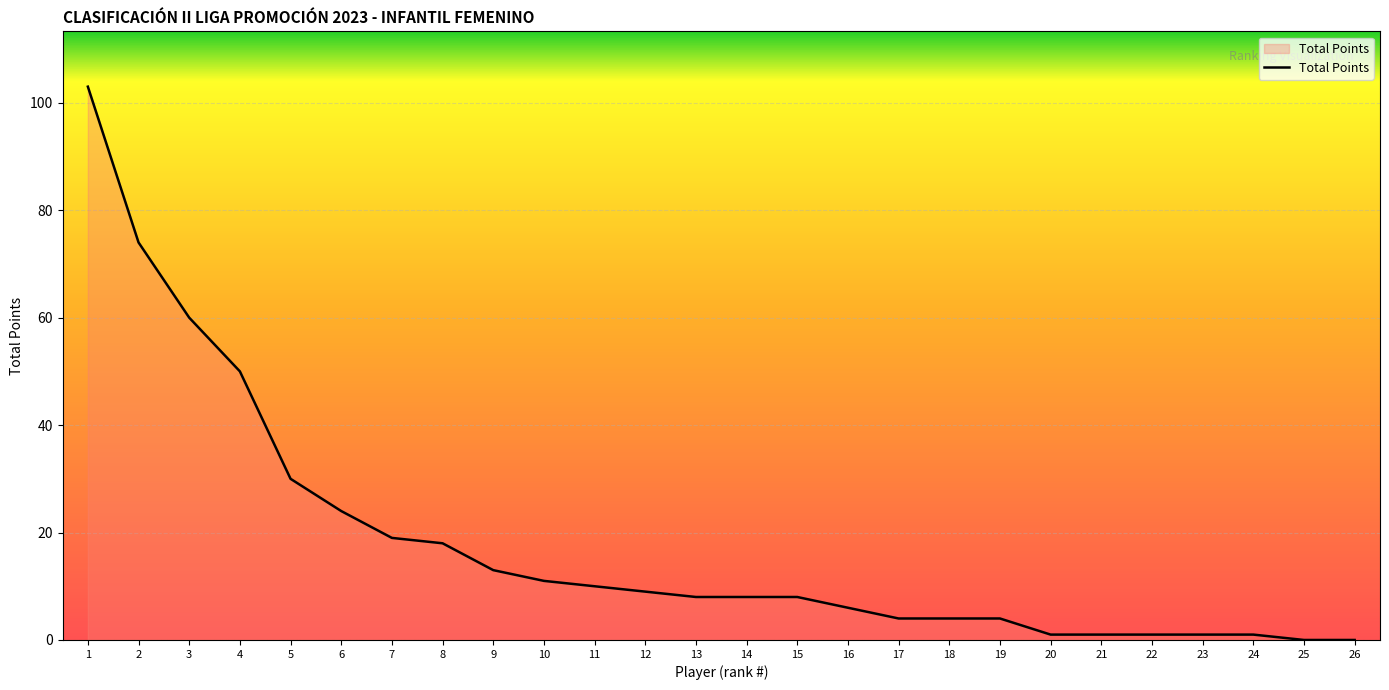

True or false: the data shows 12 at 5.

False